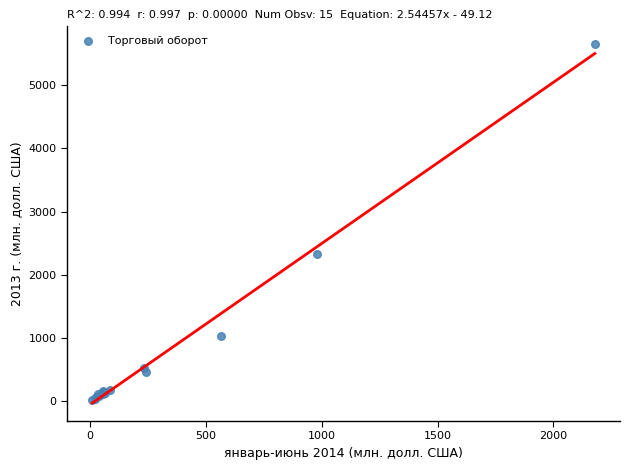

What Y value in the scatter plot is closest to 2830?

2332.5